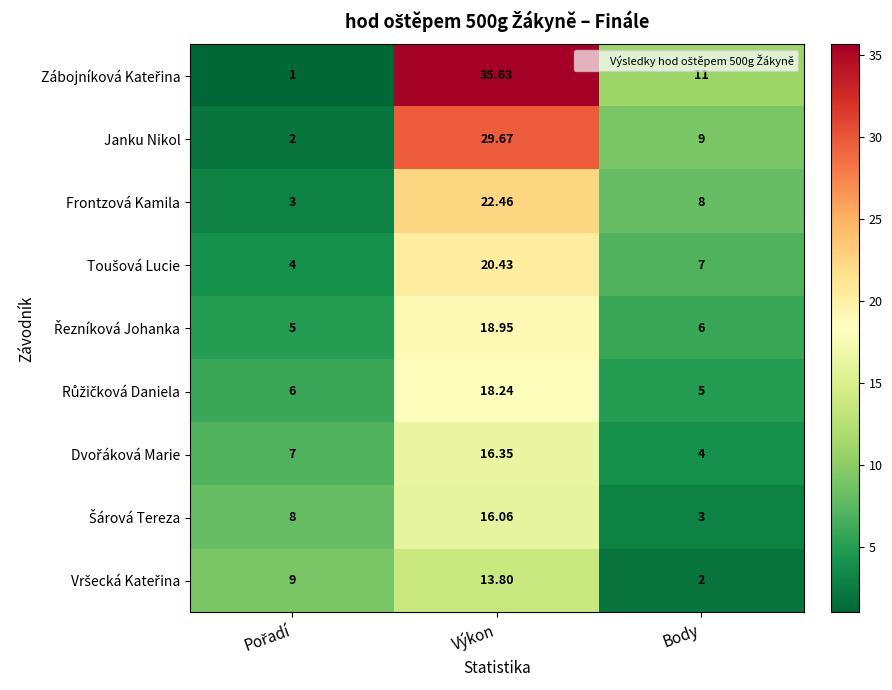

At which category does the chart reach its peak across all series?

Výkon